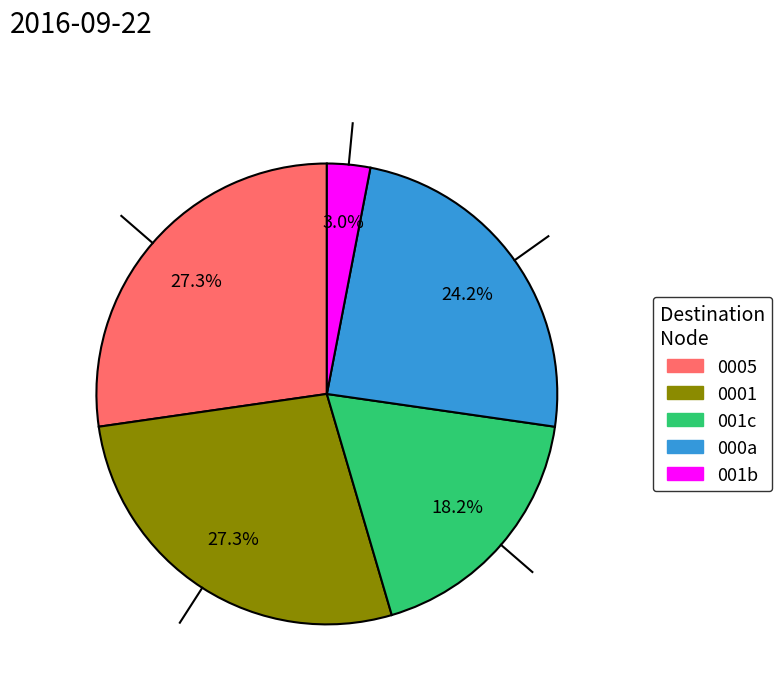

Does any single category account for the majority?

No